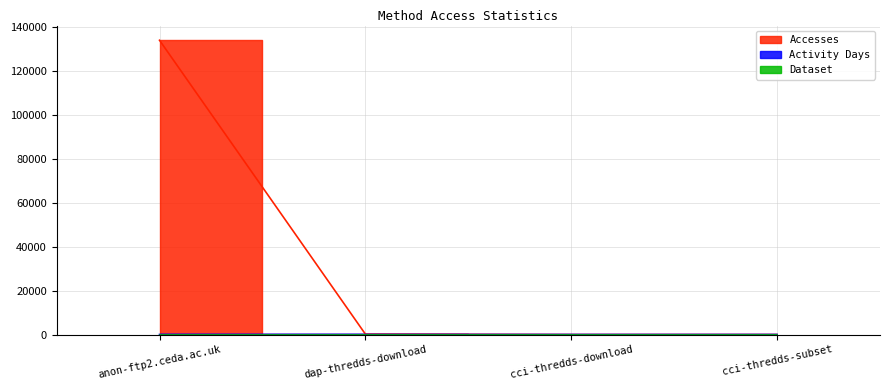

How many lines are shown in the chart?

2